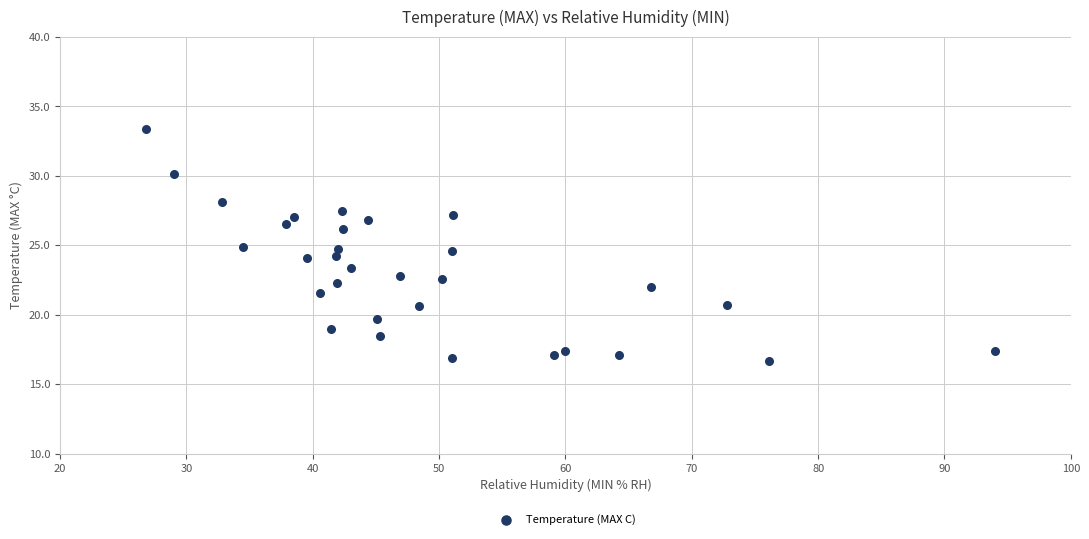

What is the range of X values (max minus min)?

67.2